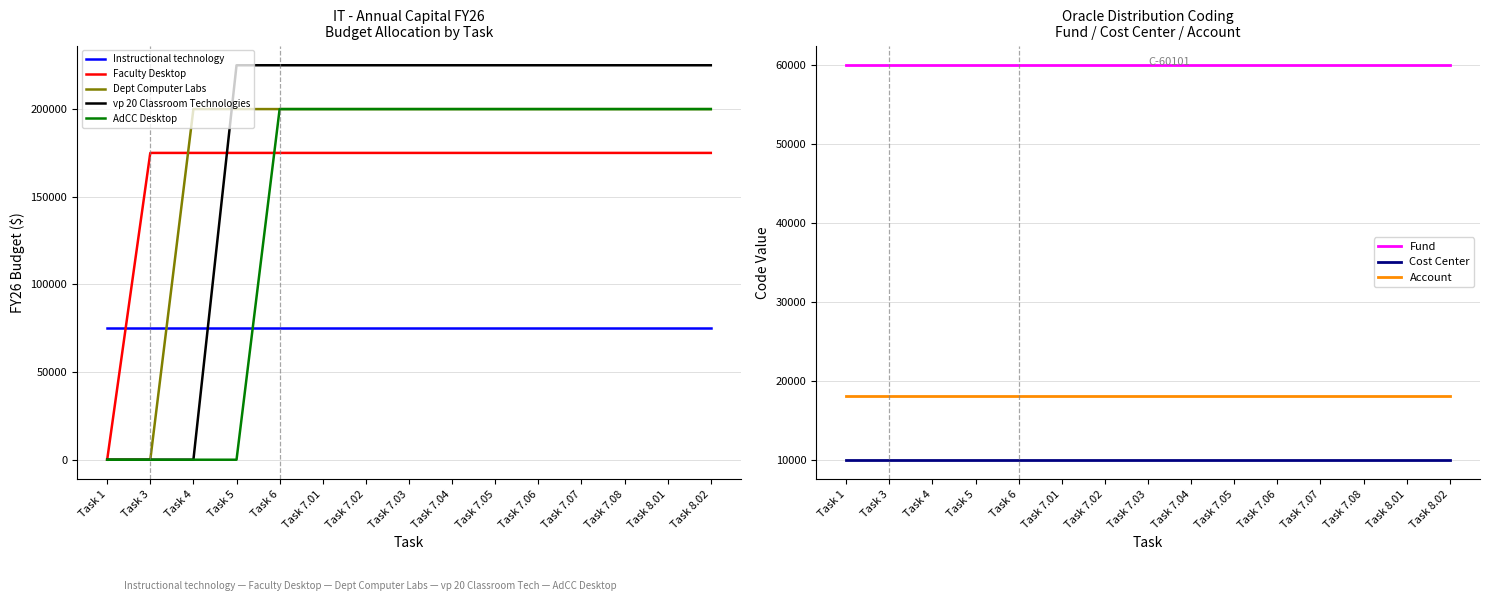

At which label is Dept Computer Labs closest to 100000?

Task 1